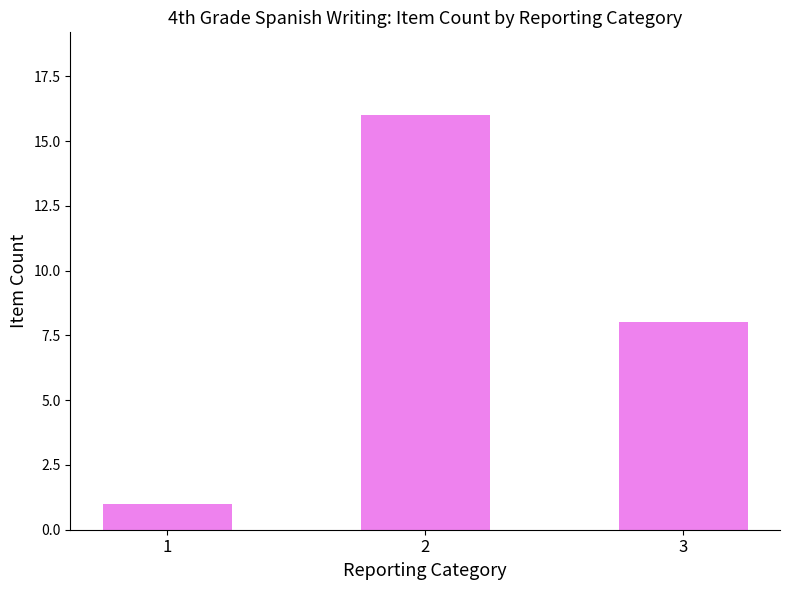

What is the minimum value shown in the chart?

1